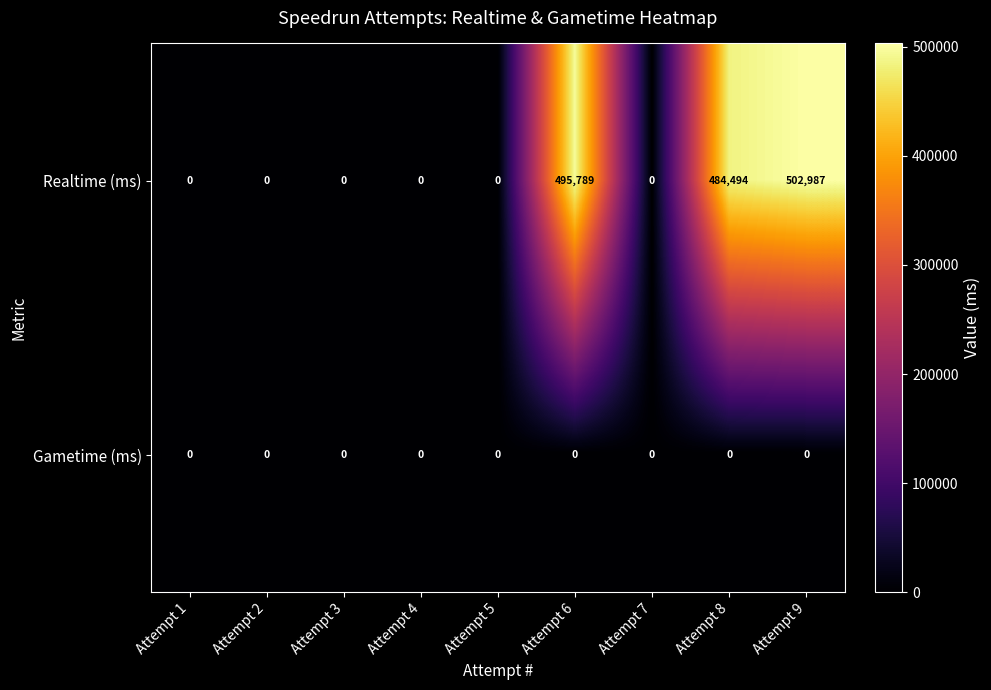

Which series changed the most between Attempt 5 and Attempt 6?

Realtime (ms)